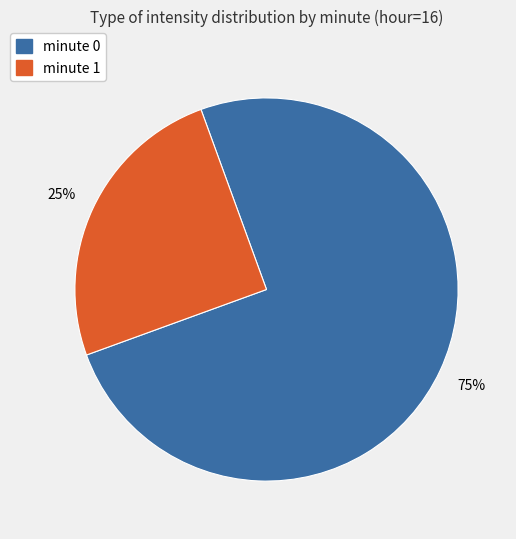

To the nearest percent, what is the difference between the largest and smallest slice percentages?

50%